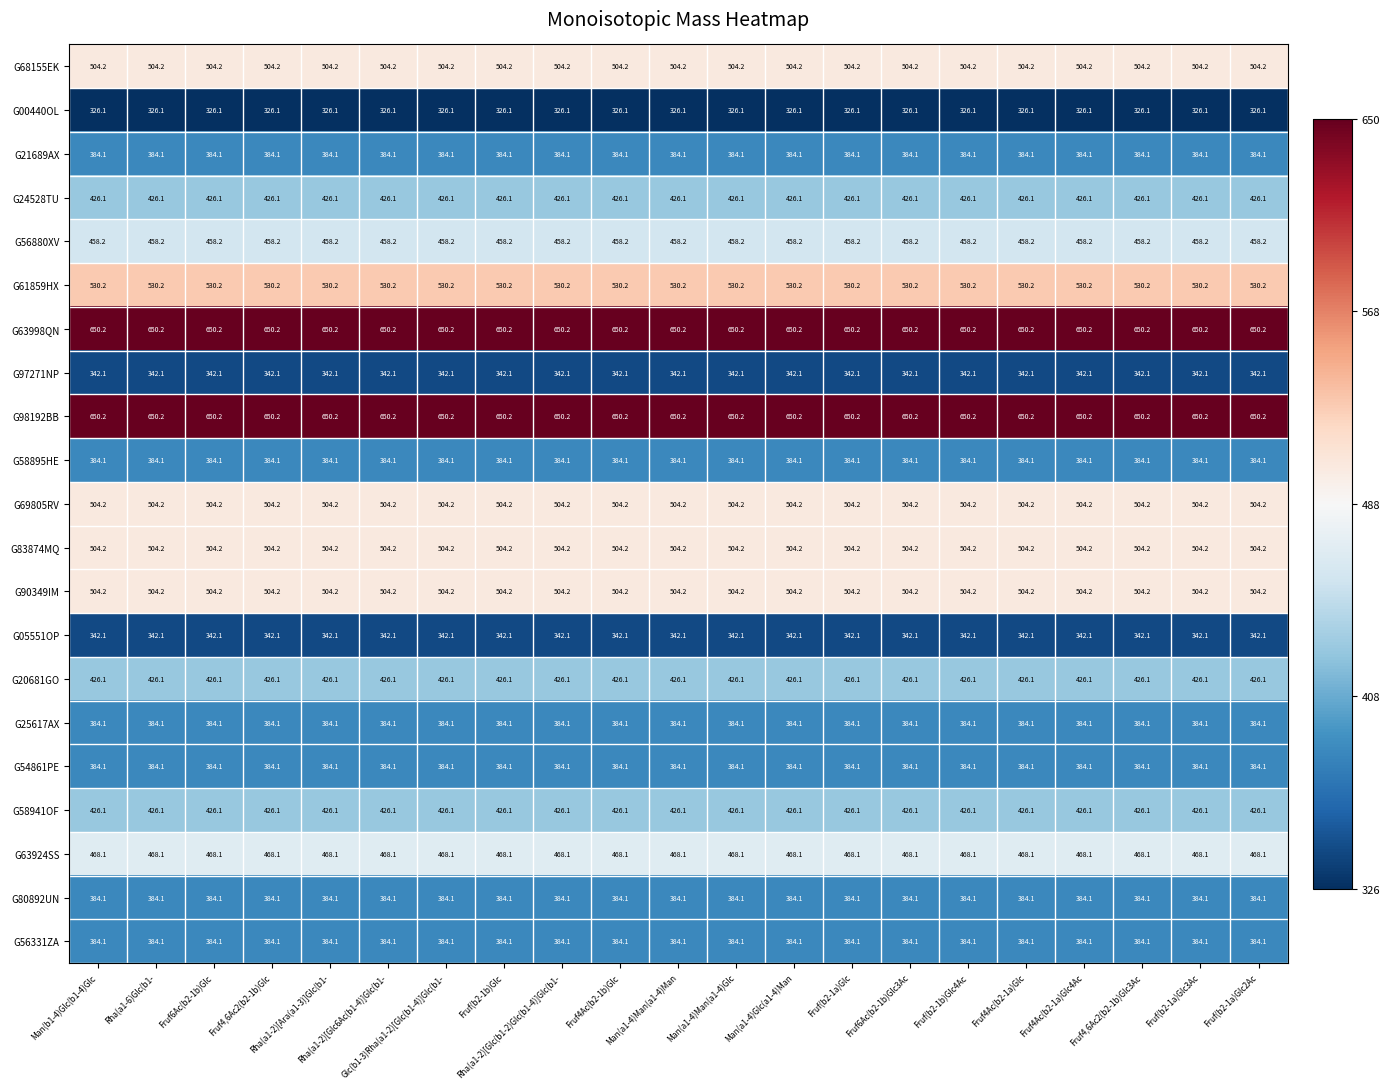

What is the minimum value shown in the chart?

326.1